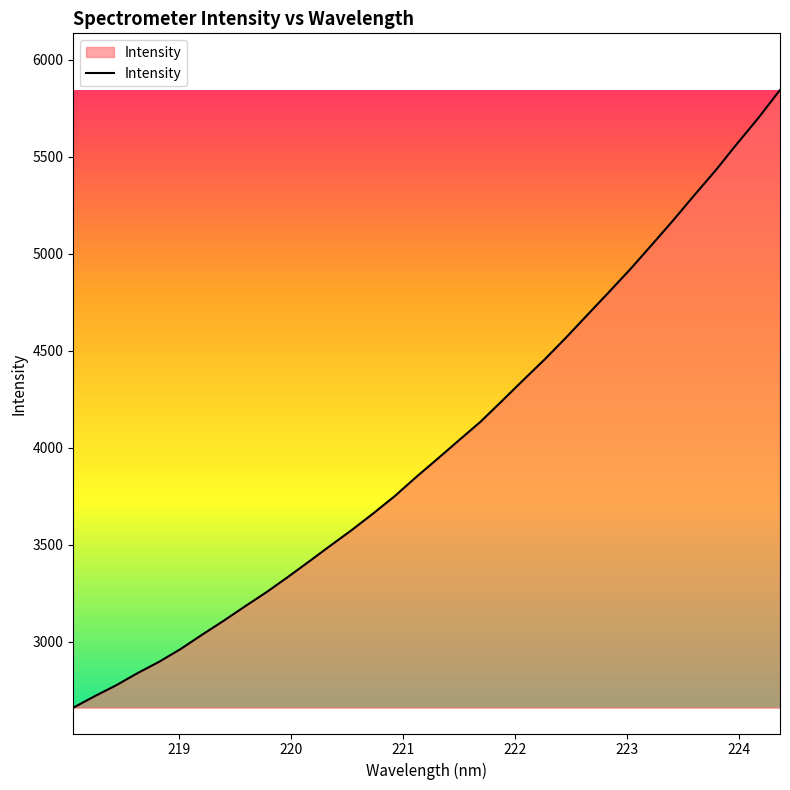

Does the chart have visible grid lines?

No